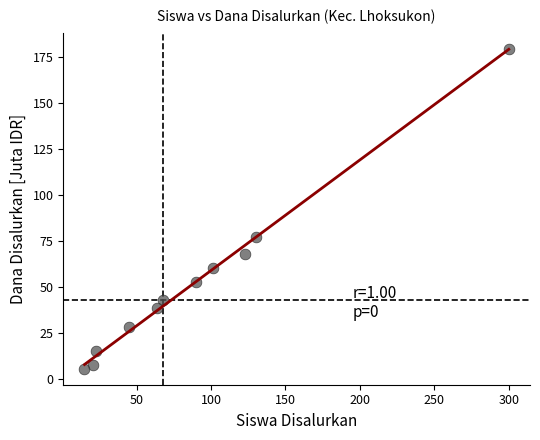

What is the average X value?

89.1